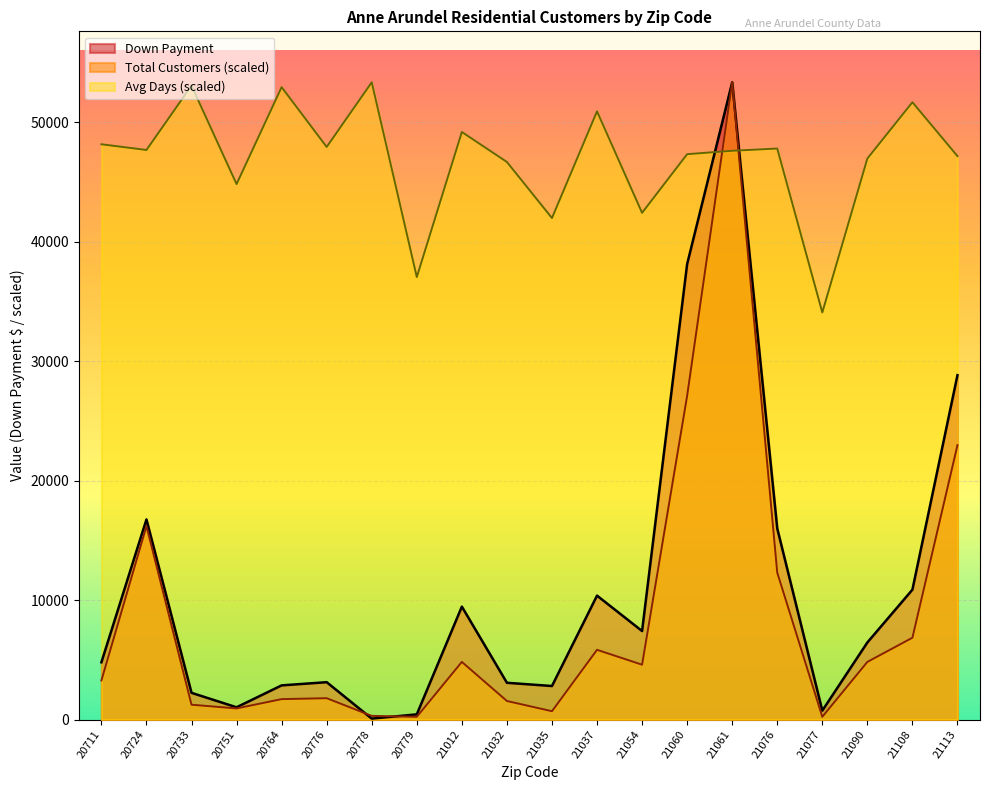

Where does the Avg Days series first go above 47689?

20711